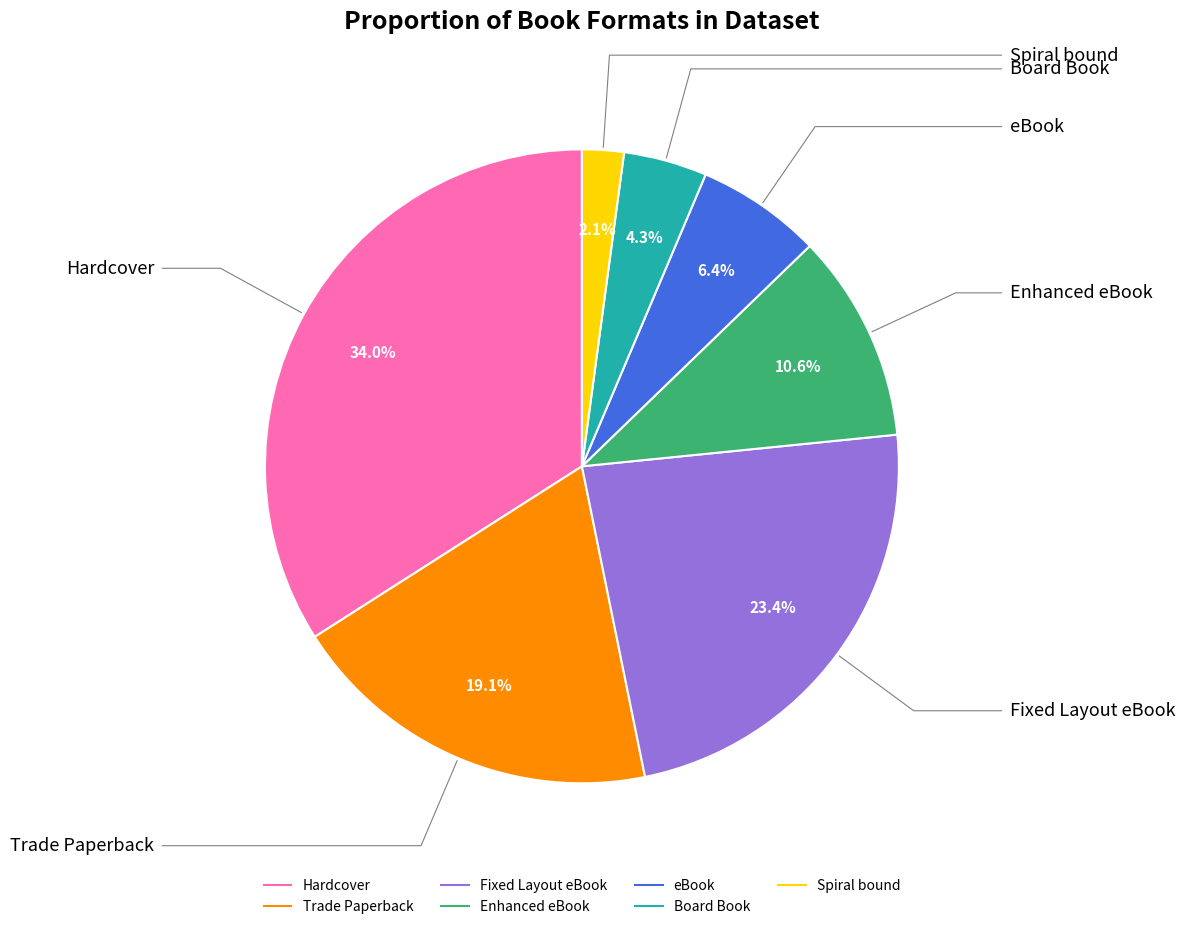

What percentage is the Enhanced eBook slice, to the nearest percent?

11%